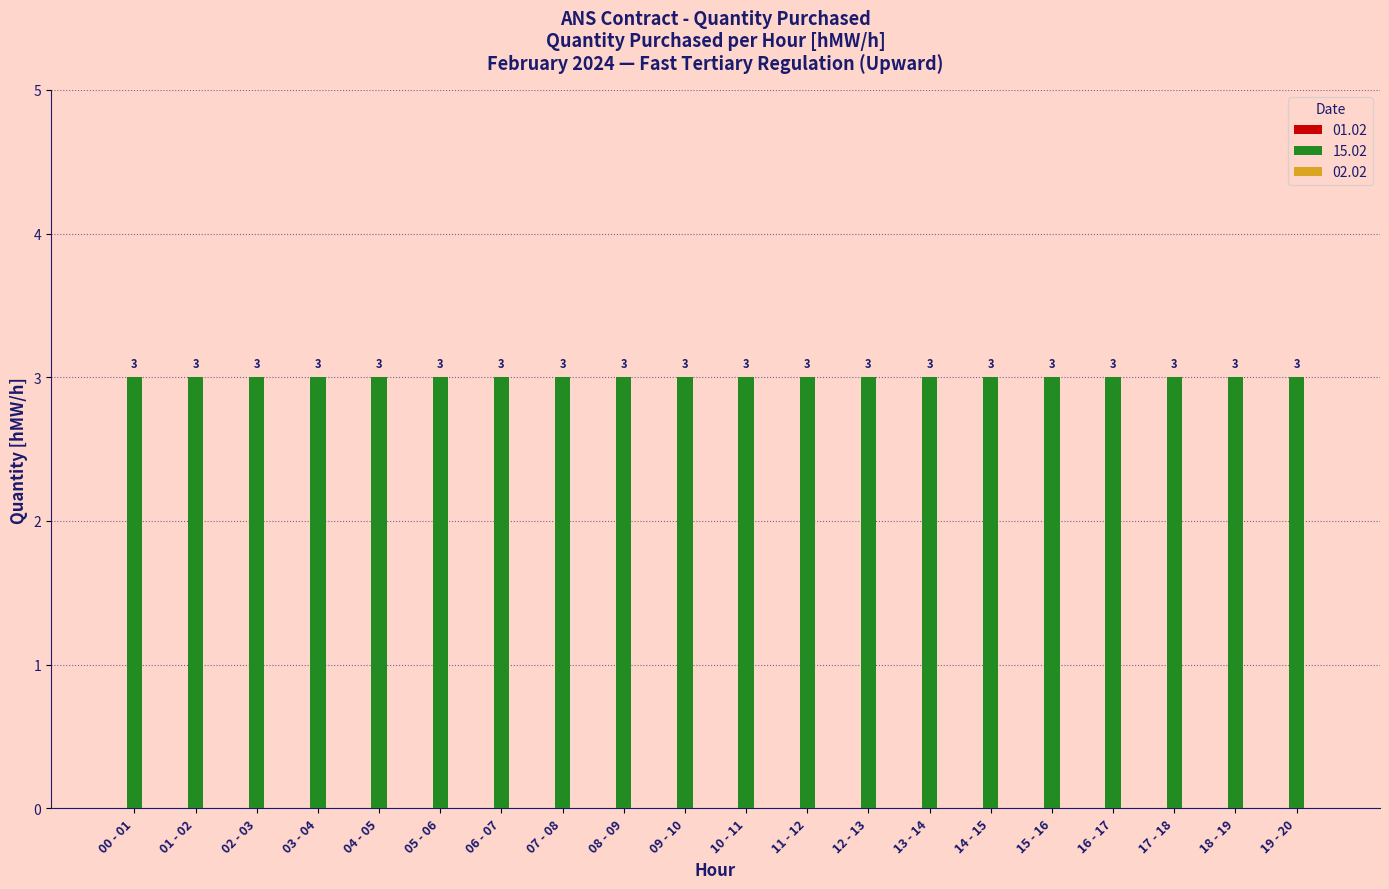

Which series has the largest total across all categories?

15.02